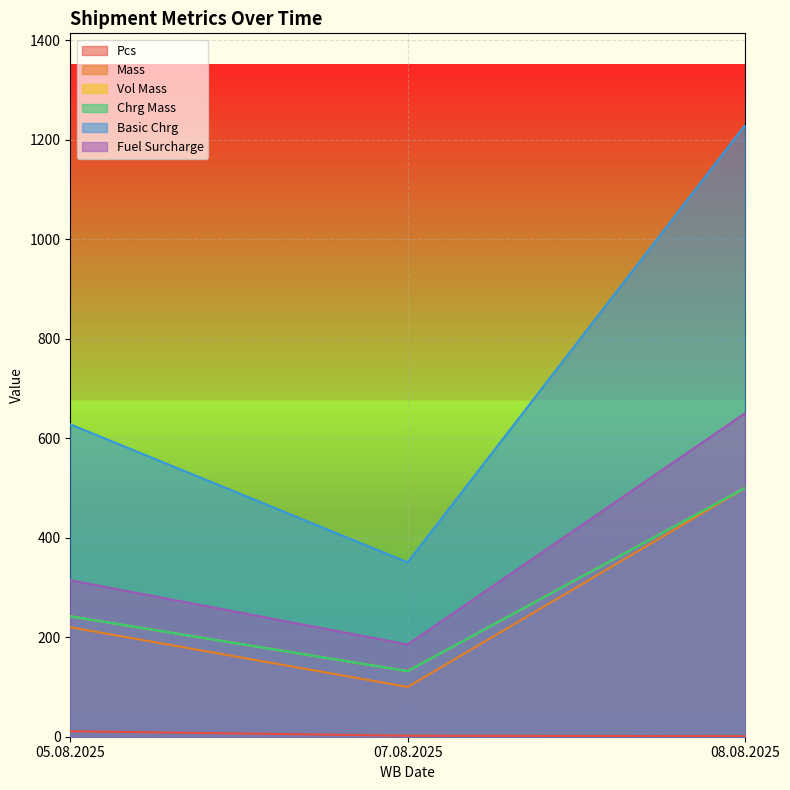

Which series has the largest total across all categories?

Basic Chrg